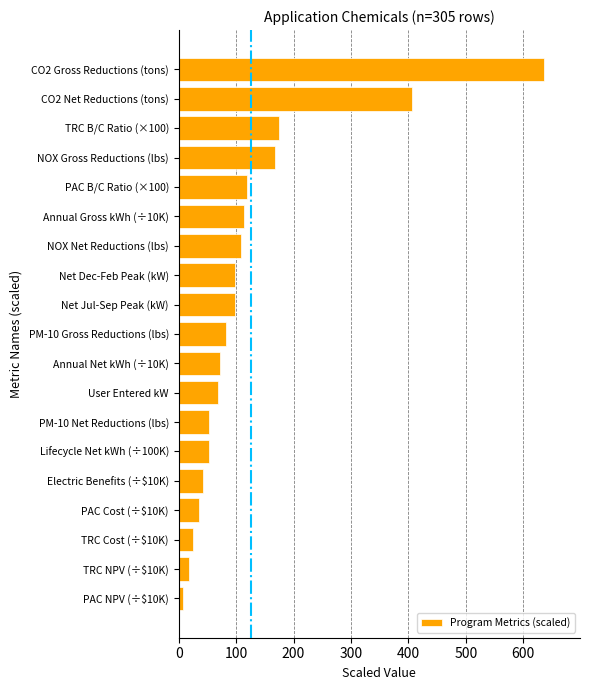

Read the value at Net Jul-Sep Peak (kW).

98.9